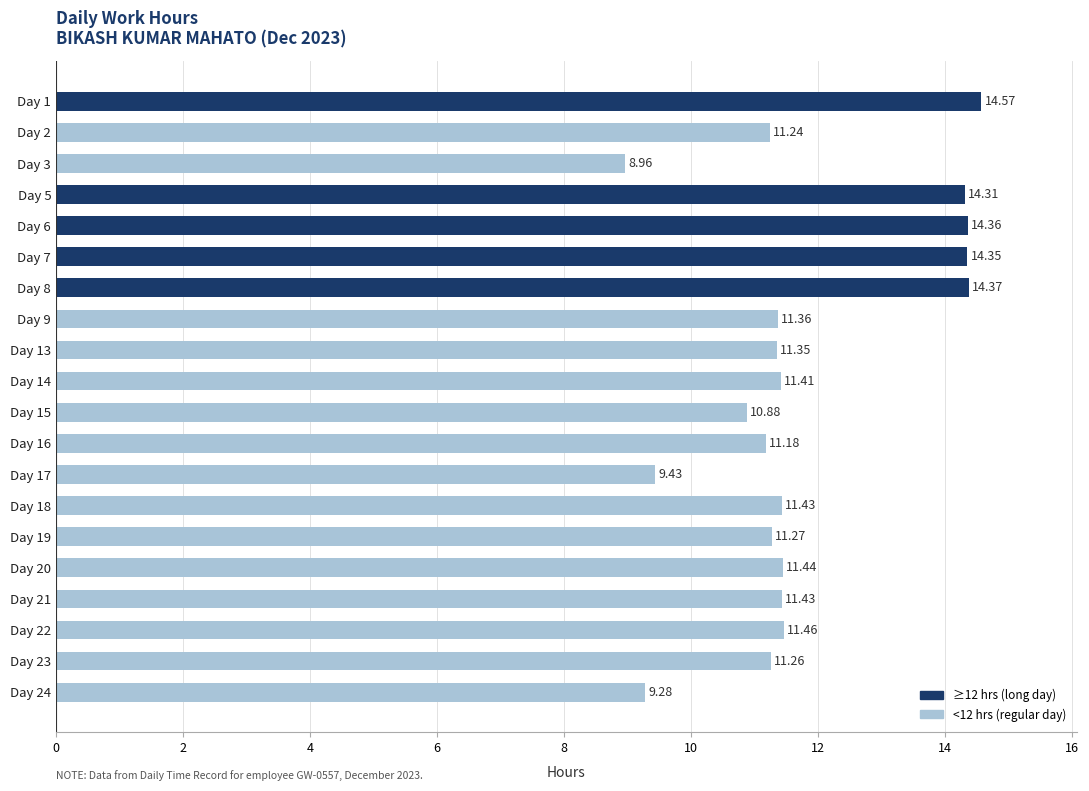

Which category has the lowest value across all series?

Day 3